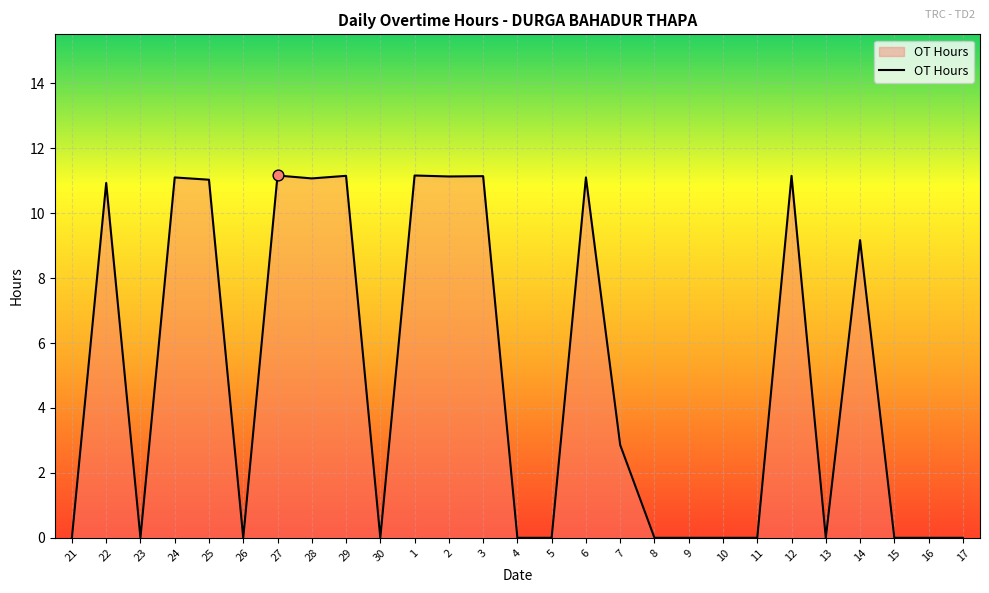

Between 7 and 12, which is larger?

12